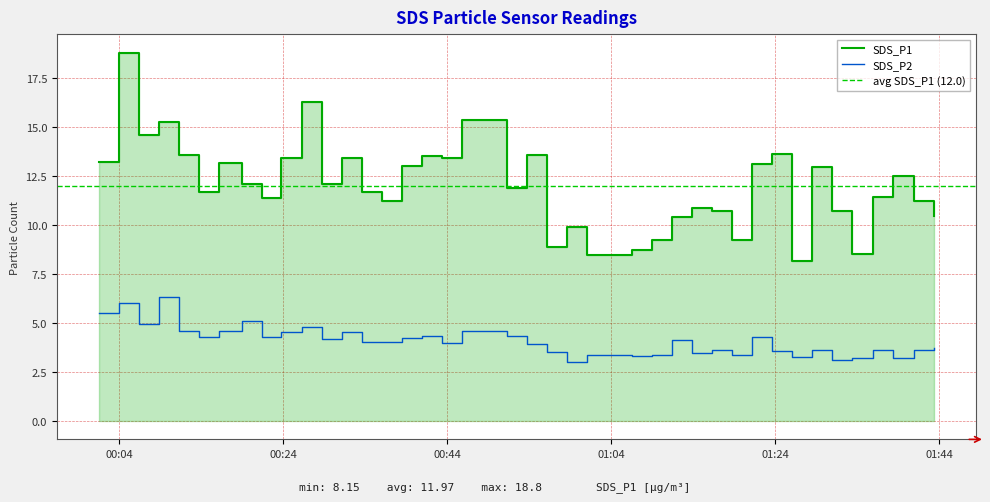

Which series has the largest range (max minus min)?

SDS_P1